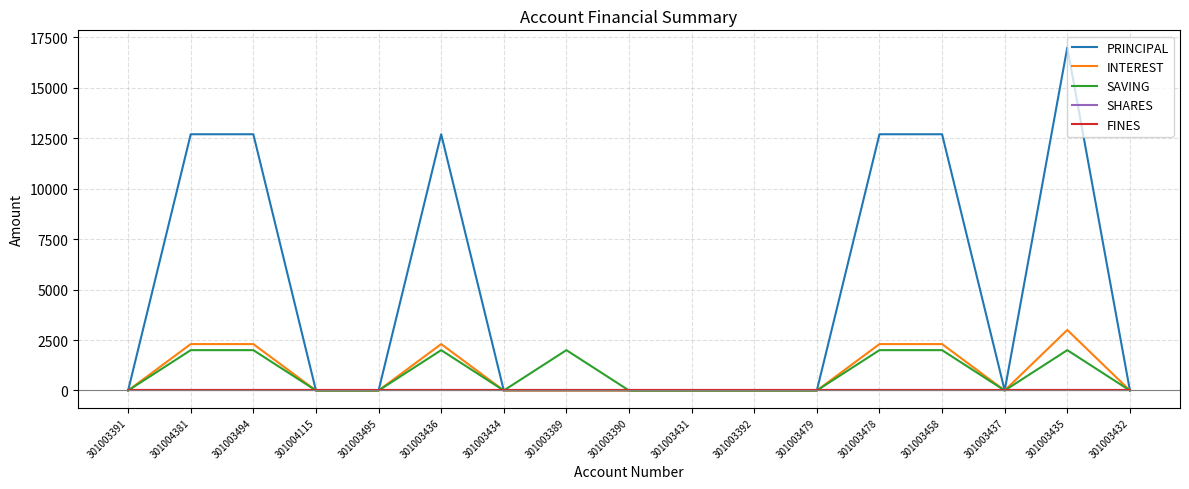

At 301003495, list the series in order from largest to smallest.

PRINCIPAL, INTEREST, SAVING, SHARES, FINES